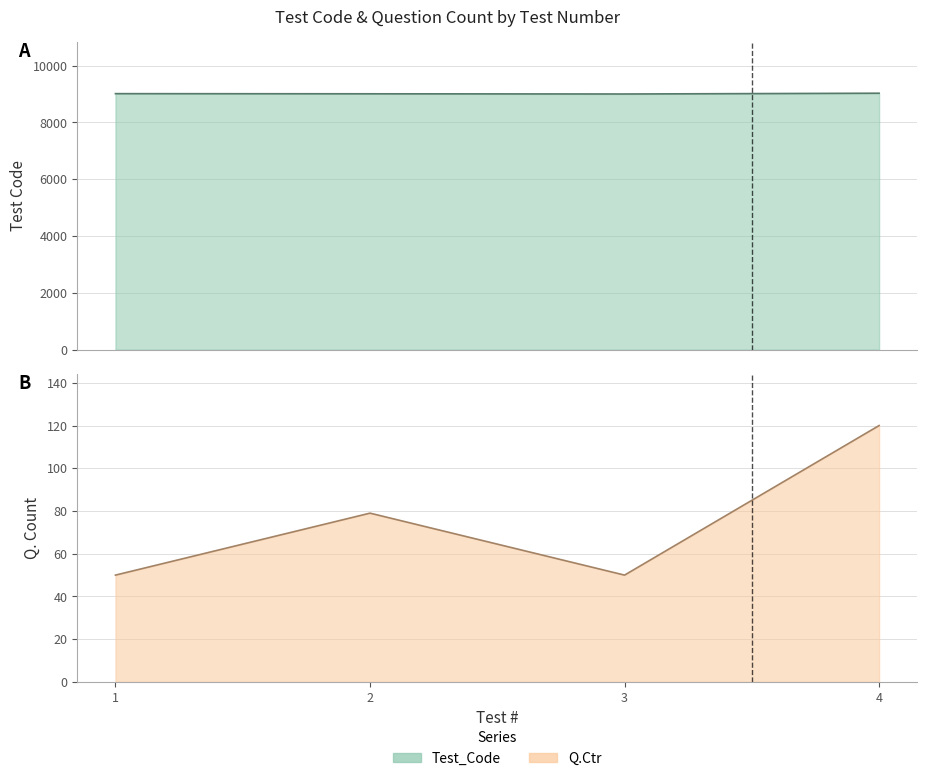

True or false: Test_Code has a value of 13873 at 2.

False